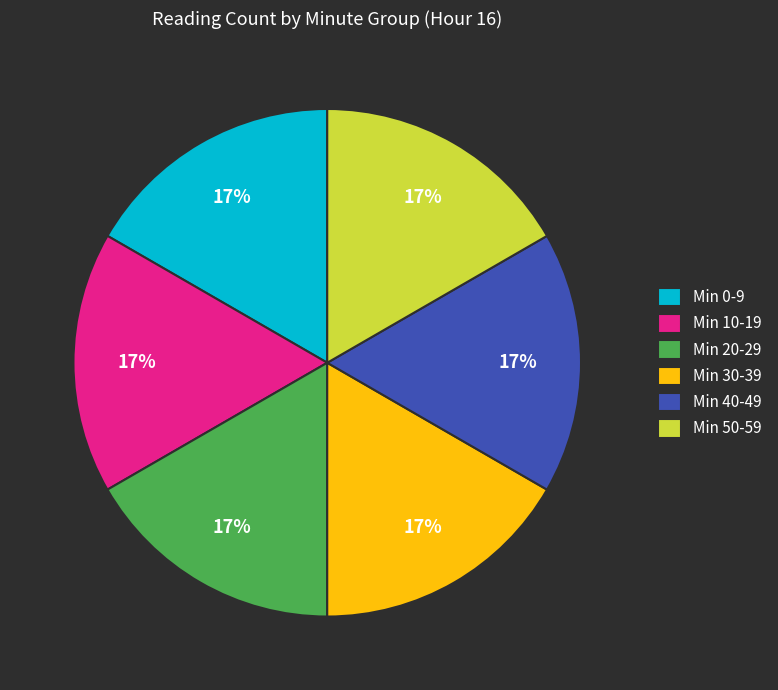

How many segments does this pie chart have?

6